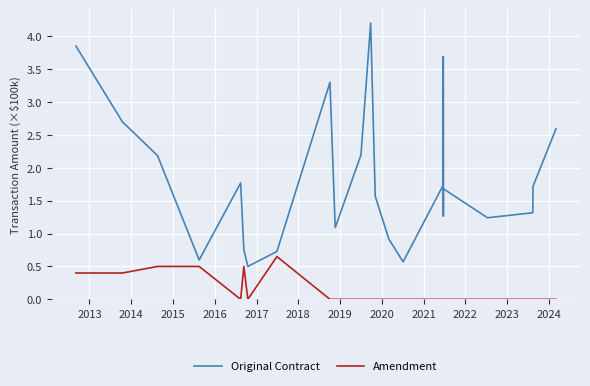

In Amendment, how many points are lower than both neighbors (excluding endpoints)?

2